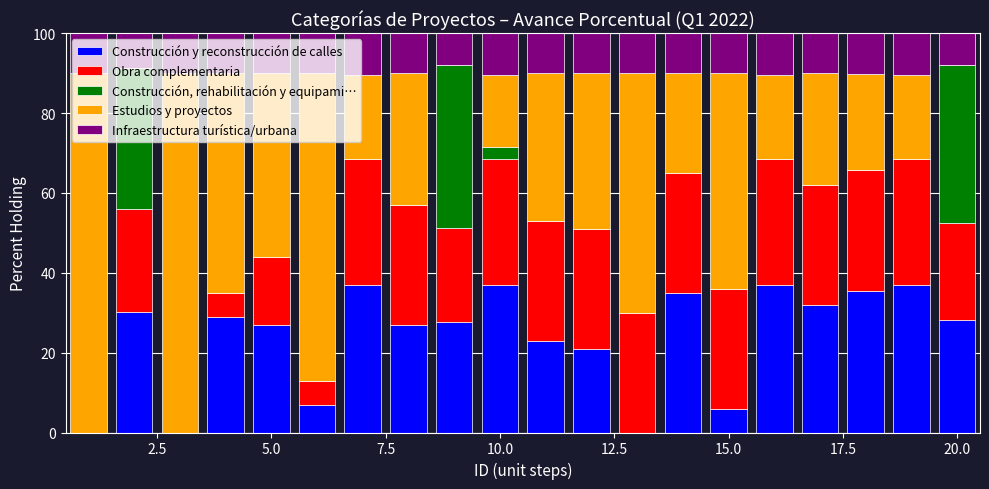

What is the sum of all Construcción y reconstrucción de calles values?

475.7